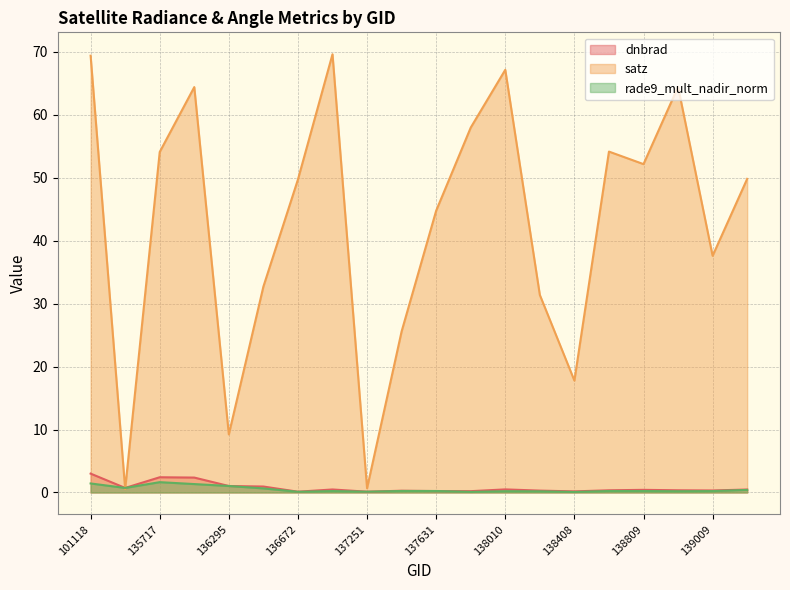

Where do dnbrad and satz first cross each other?

101118 and 101251